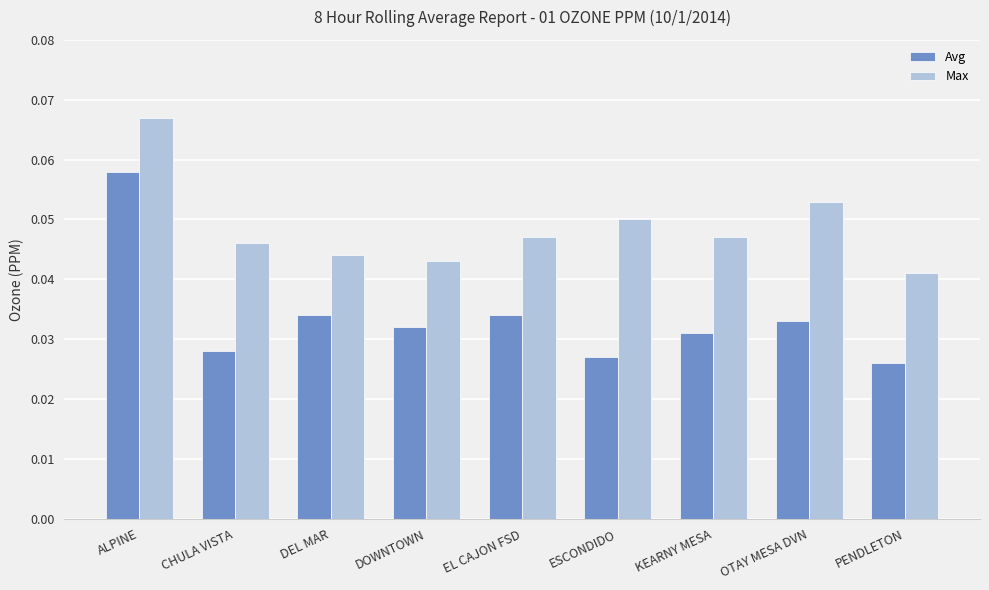

How many Avg values are between 0 and 1?

9